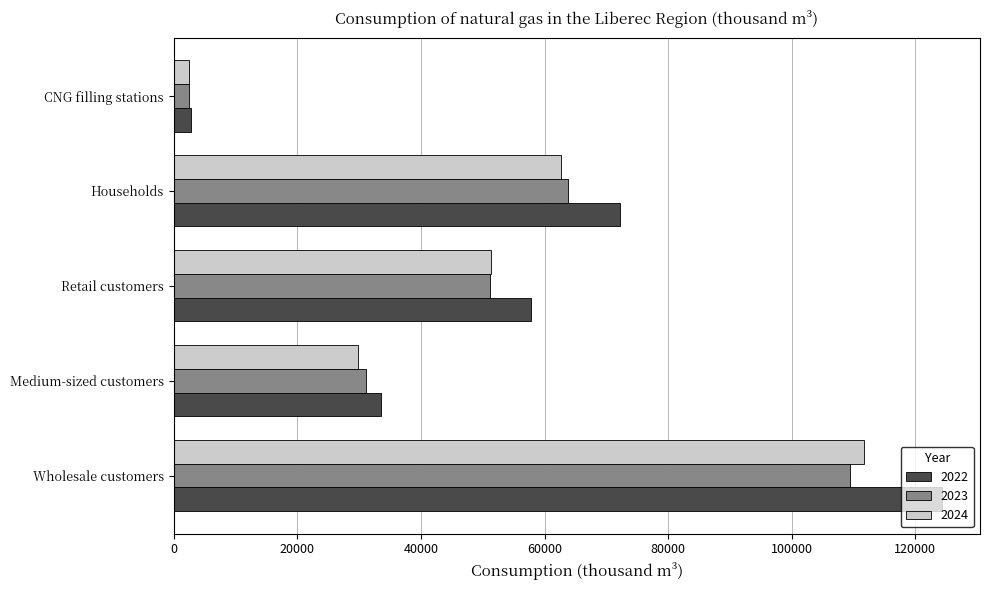

Is it true that 2022 equals 57751.2 at Retail customers?

True